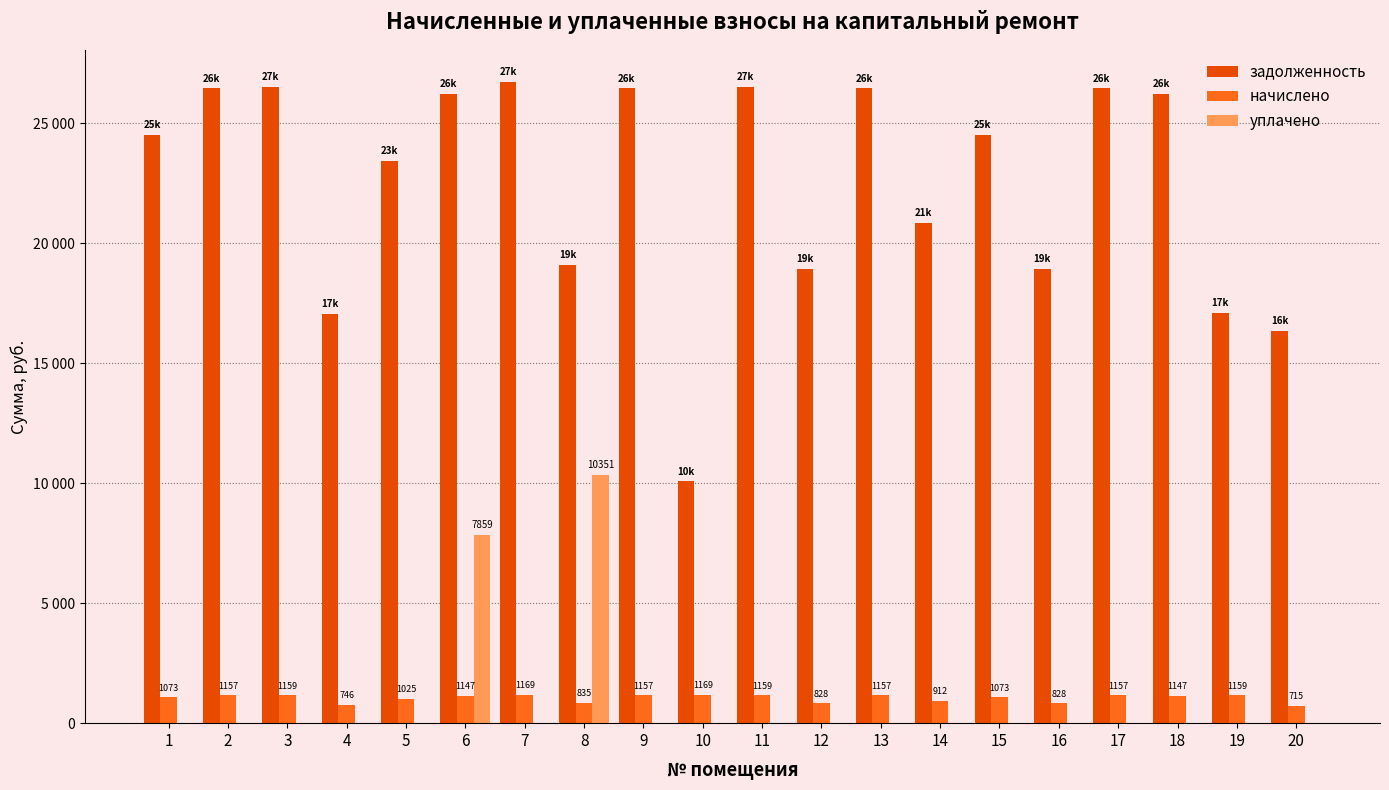

What is the difference between the highest and lowest values at 20?

16356.7